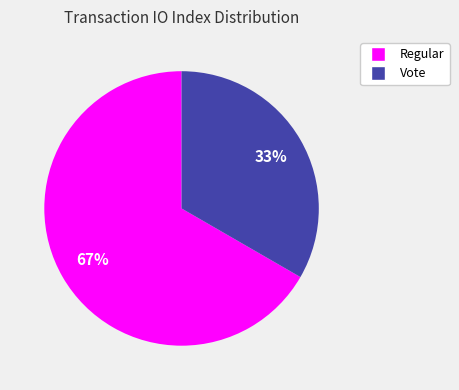

To the nearest percent, what is the average slice percentage?

50%